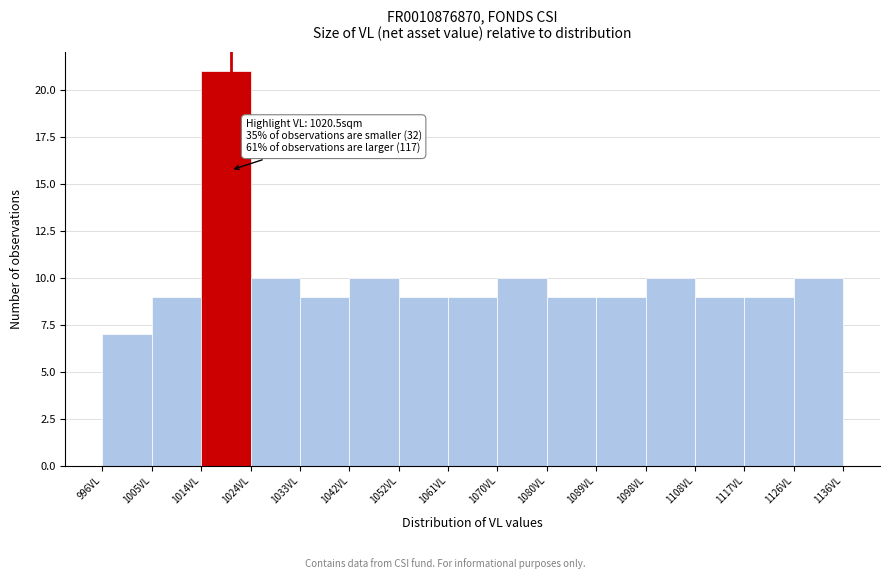

Over which range of the x-axis is the bar tallest?

1015 to 1024